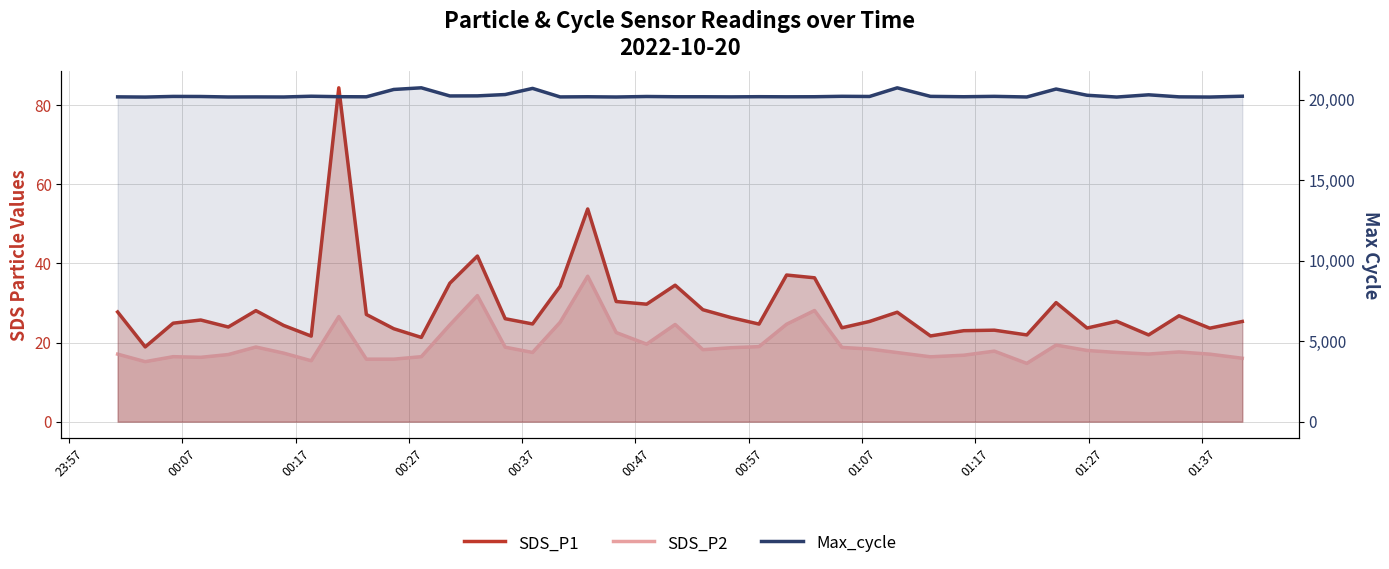

What is the highest value of the SDS_P2 series?

36.8